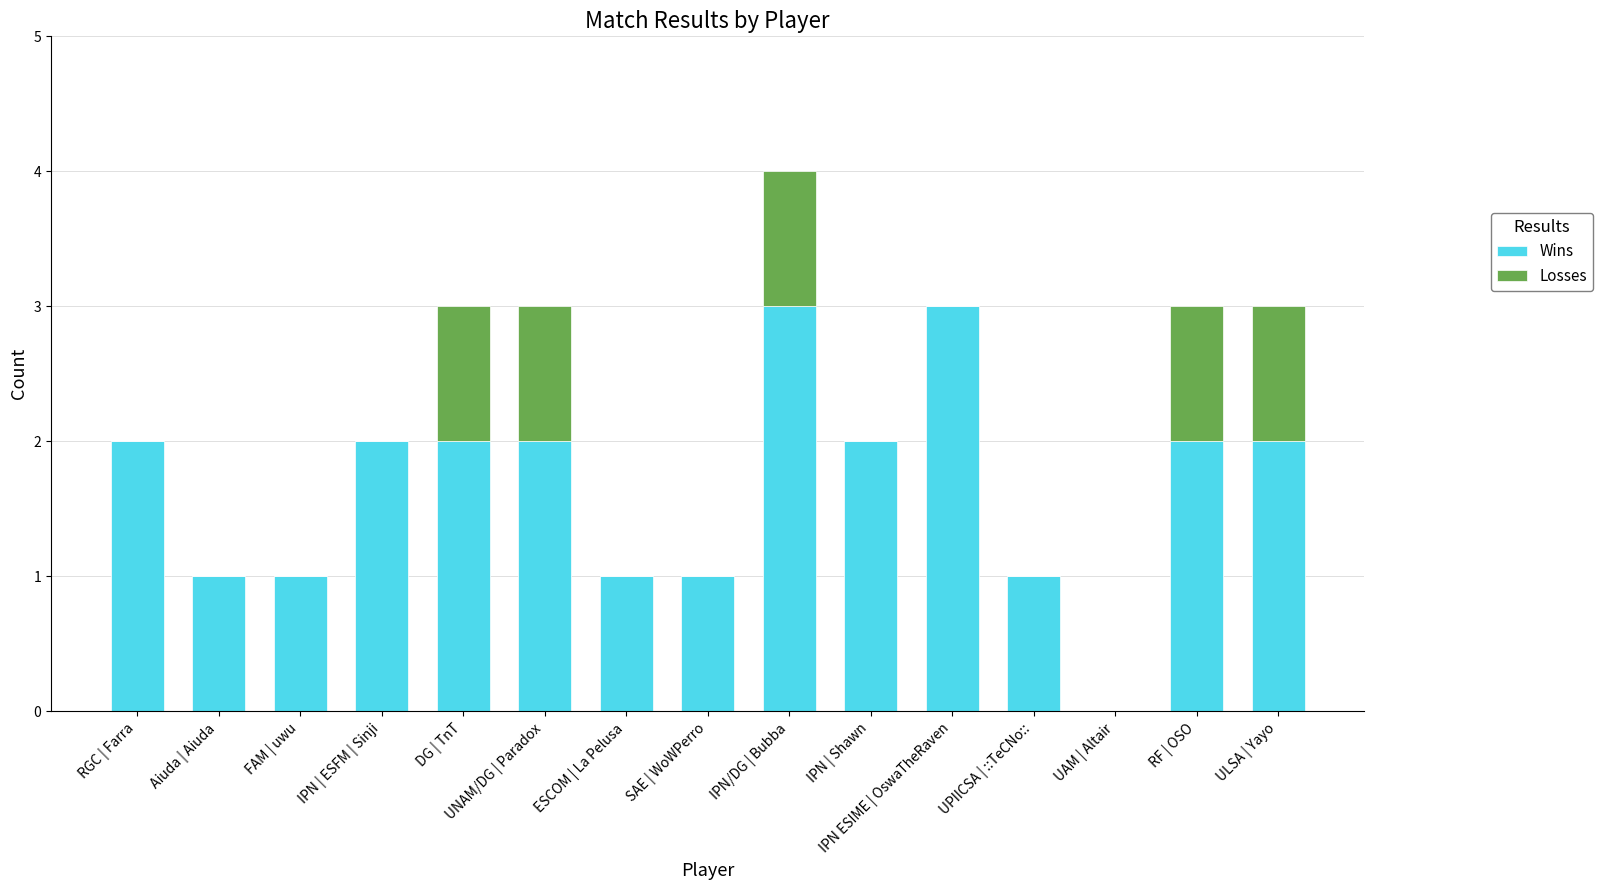

Are the bars grouped side by side (vs. stacked)?

No